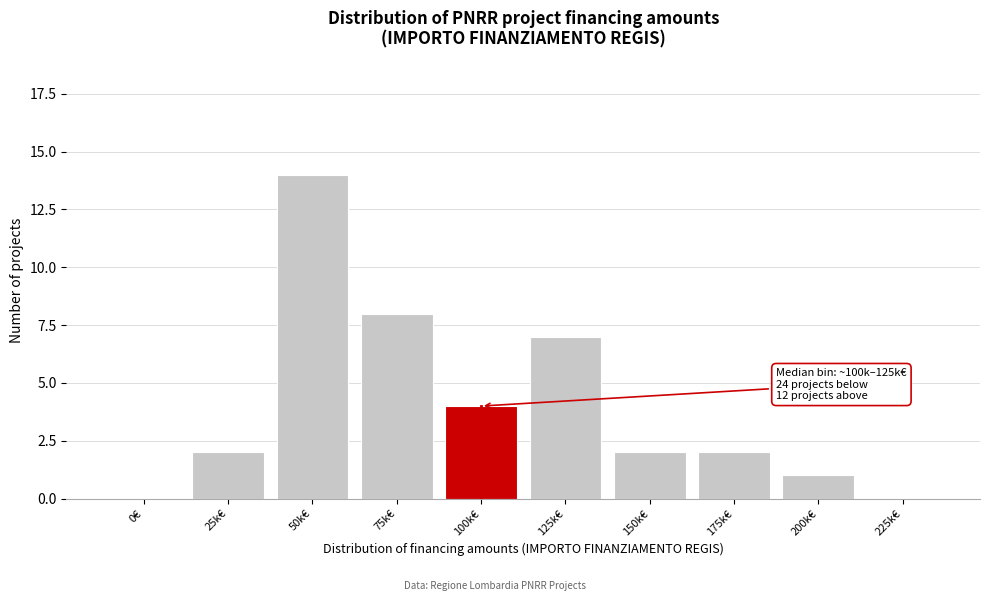

Reading right to left, extract all data points from this chart.

225k€=0	200k€=1	175k€=2	150k€=2	125k€=7	100k€=4	75k€=8	50k€=14	25k€=2	0€=0